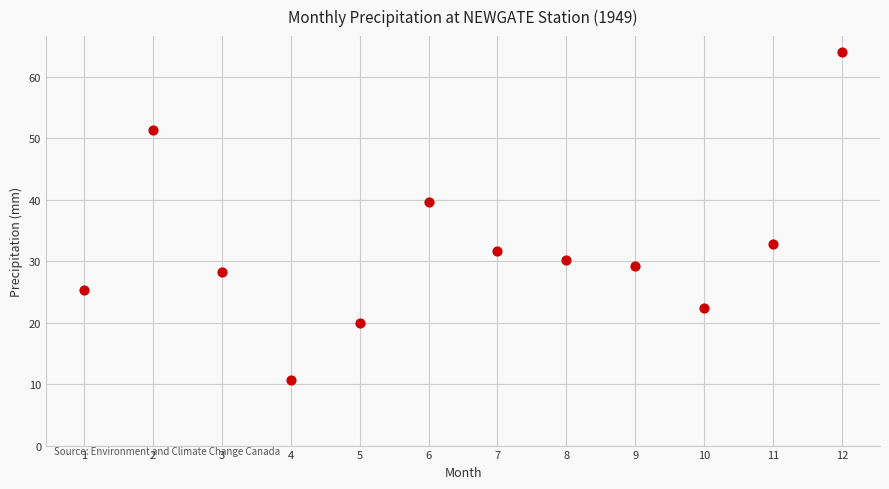

What Y value in the scatter plot is closest to 37?

39.7